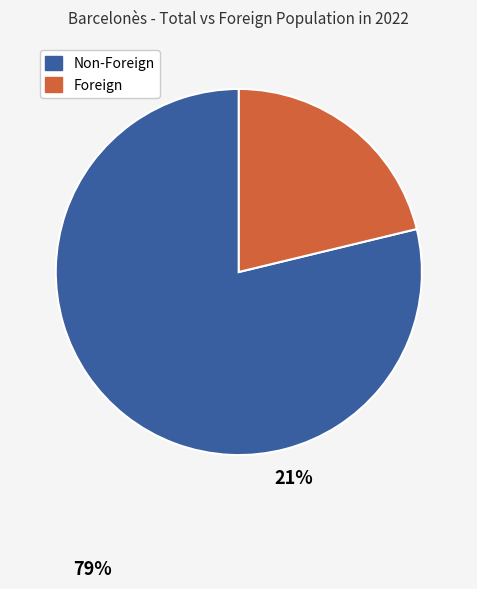

Is there a majority slice in this chart?

Yes